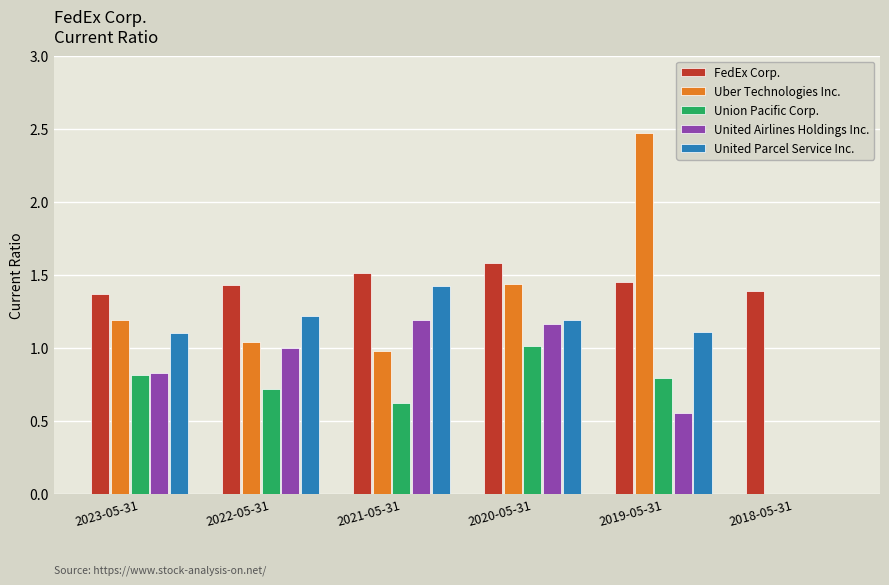

How many data points does each series have?

6